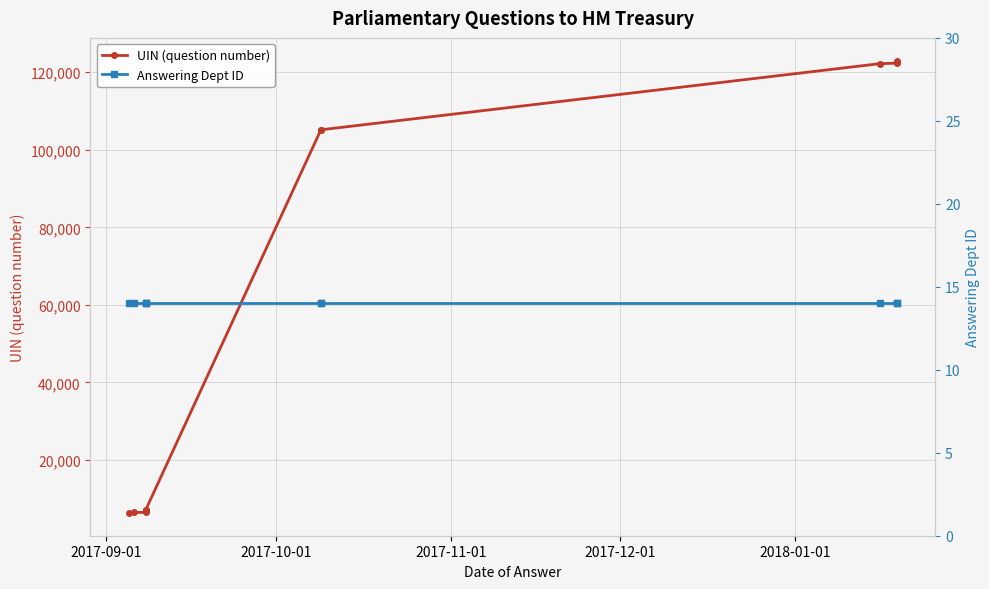

What are all the series names shown in the legend?

UIN (question number), Answering Dept ID